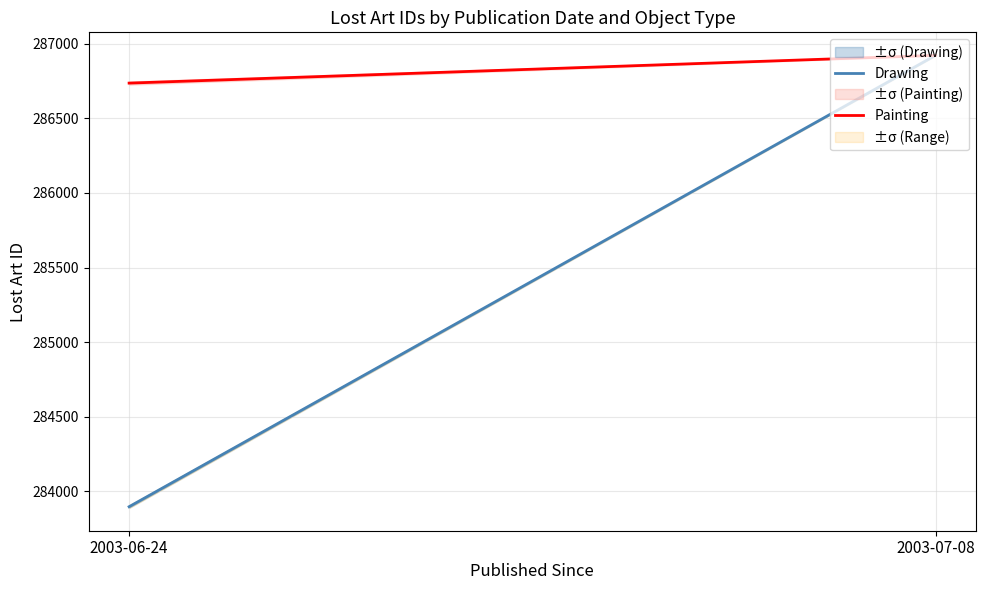

What are all the series names shown in the legend?

Drawing, Painting